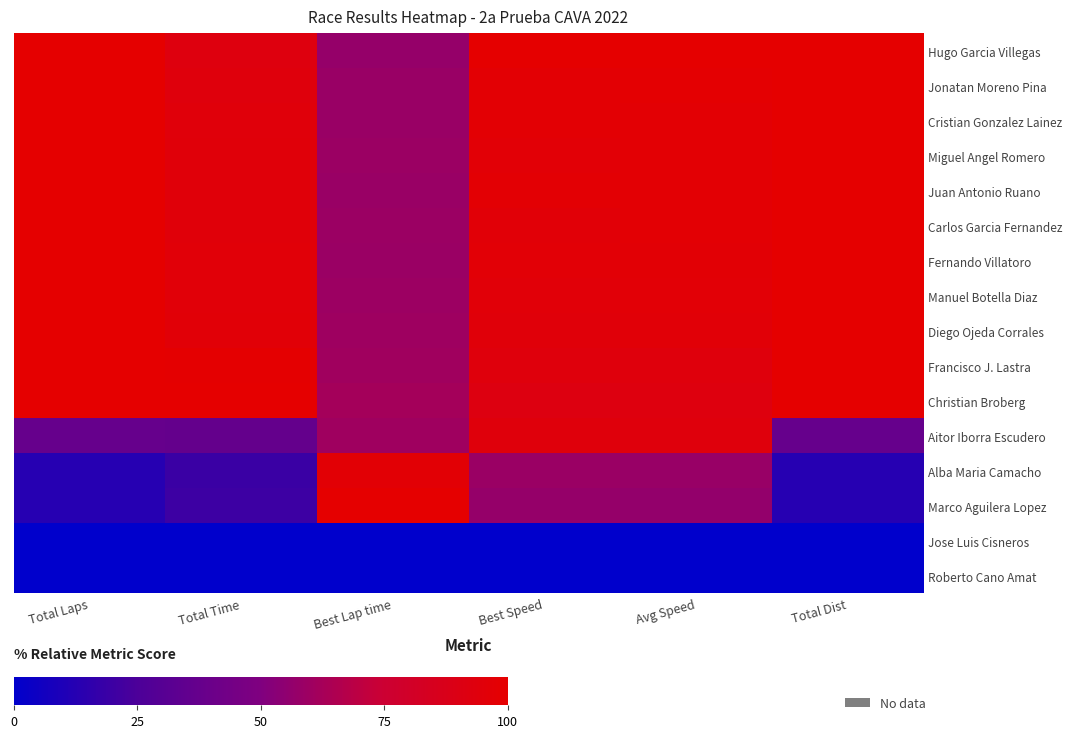

Count the number of data series in this chart.

16